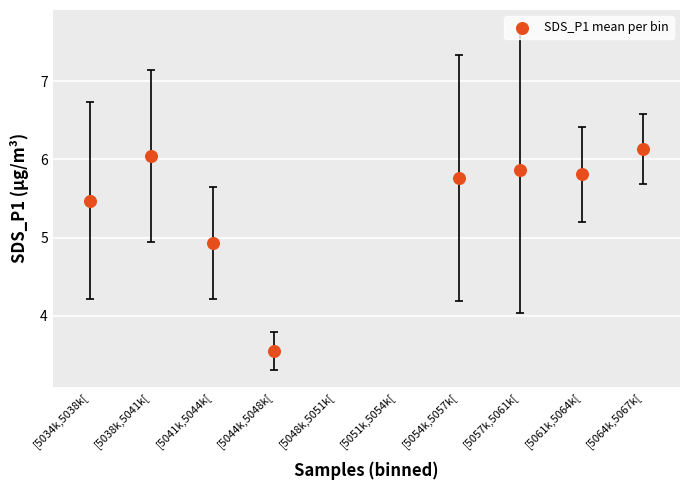

What is the range of X values (max minus min)?

9.0